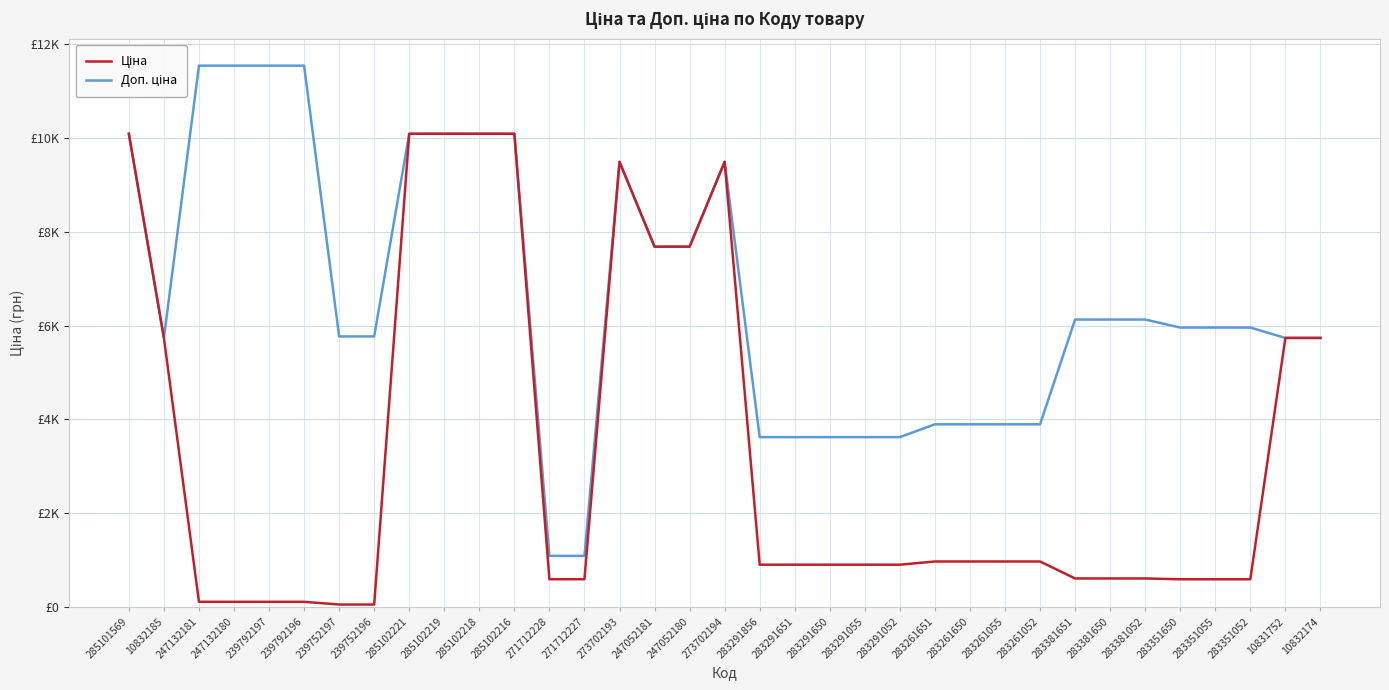

Does the chart display data point markers on the line(s)?

No